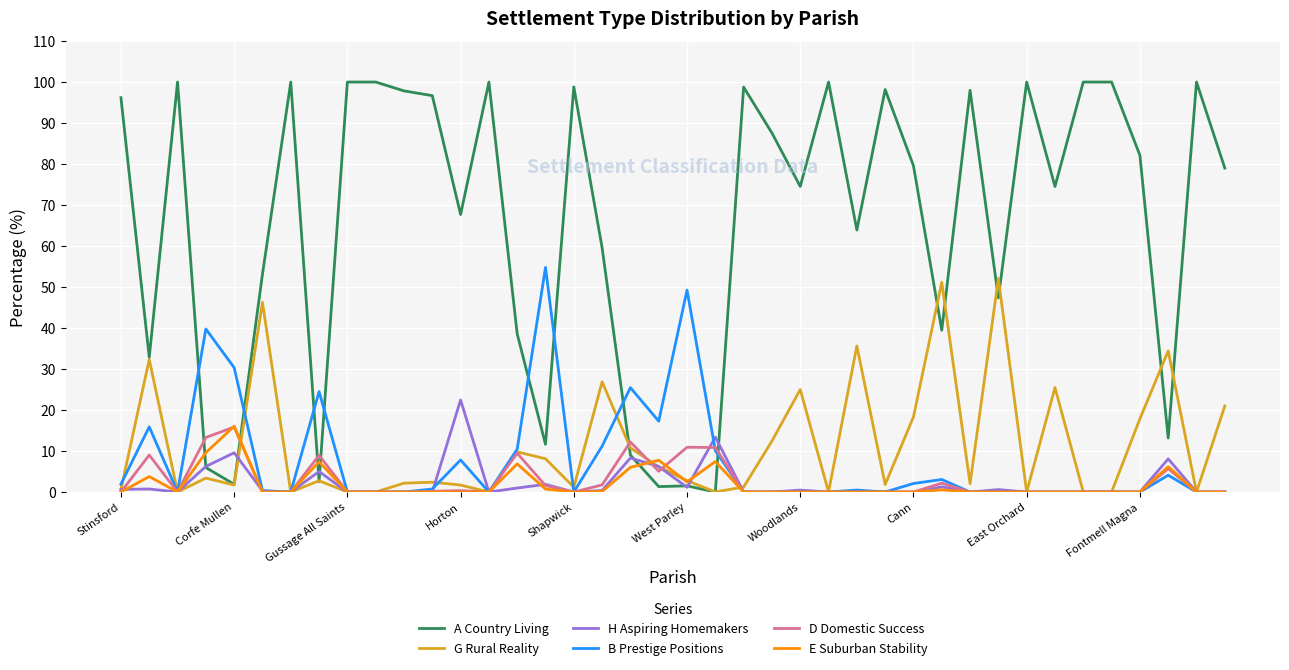

Which series has the widest spread of values?

A Country Living